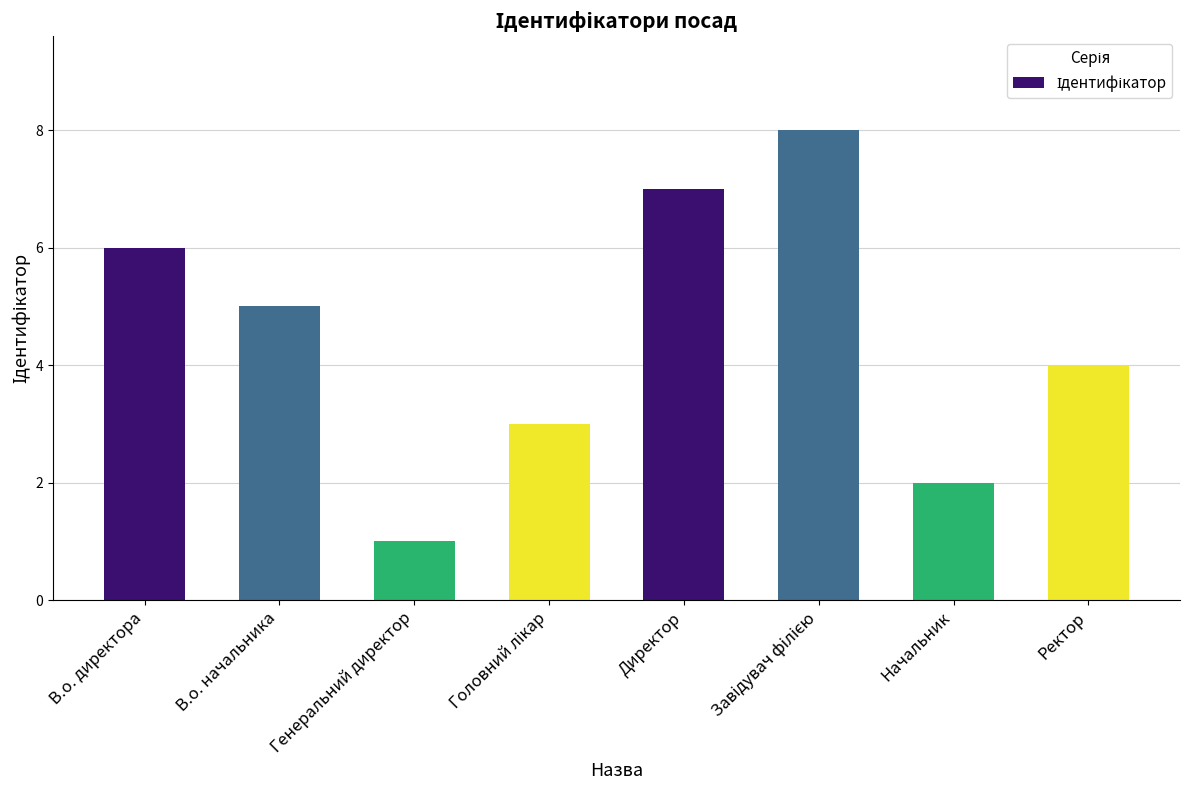

What is the approximate value at Генеральний директор?

1